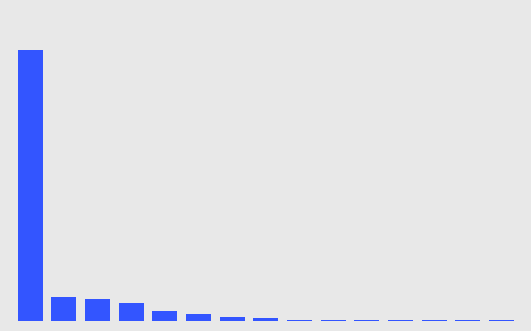

Rank the categories by value from lowest to highest.

8, 9, 10, 11, 12, 13, 14, 7, 6, 5, 4, 3, 2, 1, 0